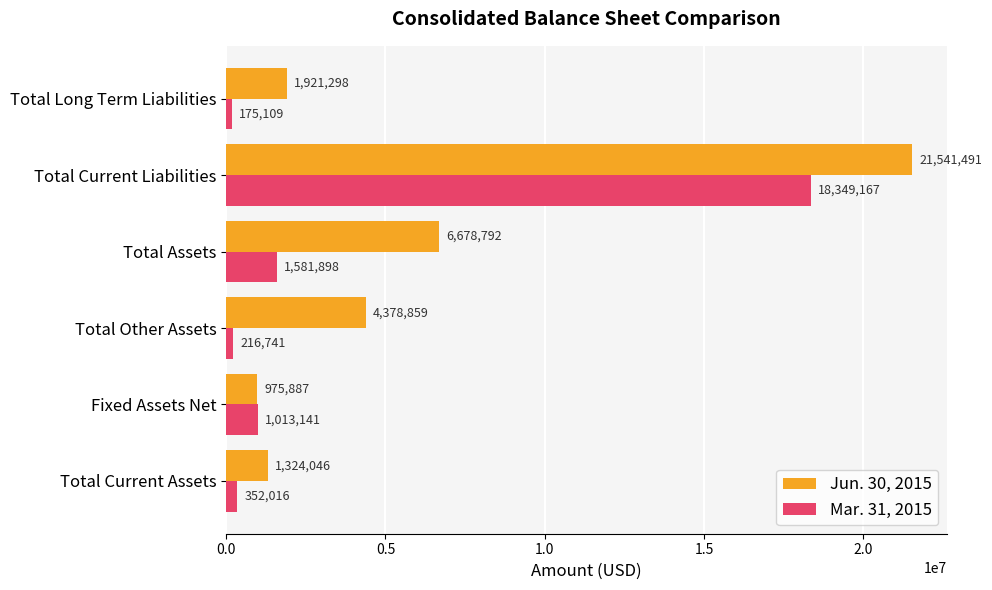

How many data points in Jun. 30, 2015 are less than 4378859?

3